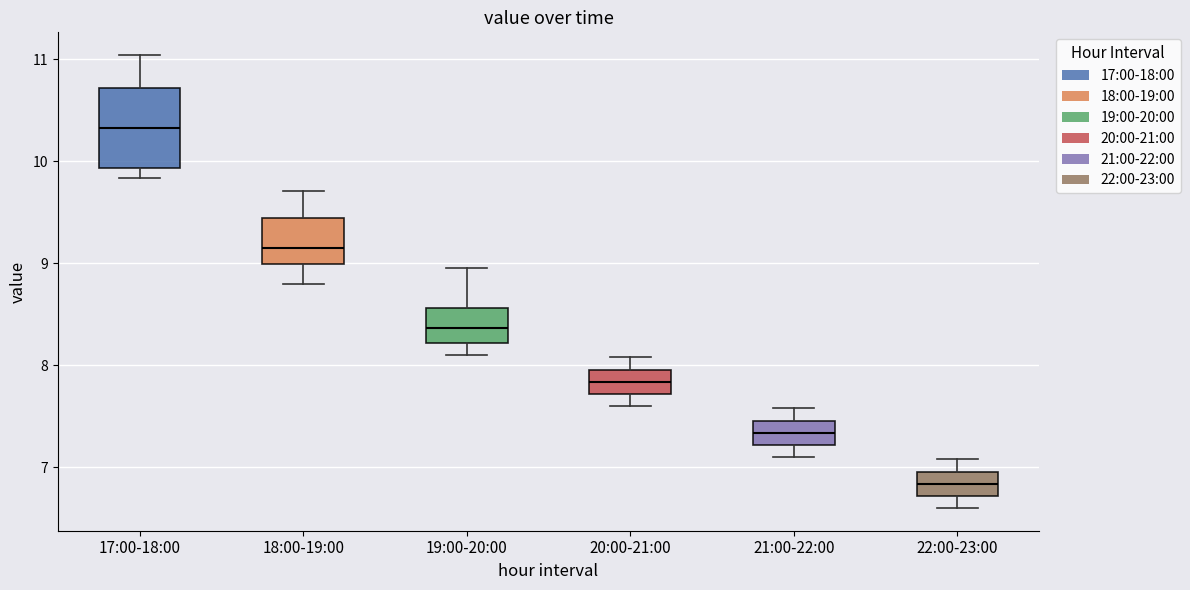

Reading left to right, transcribe this box plot: for each box, give where its median line is, the range the box spans, and where its two whiskers end, as read against the y-axis. The values are not printed on the chart, so give them approximately, as read against the axis.

17:00-18:00: median 10.3, box 9.9 to 10.7, whiskers 9.8 to 11.0
18:00-19:00: median 9.2, box 9.0 to 9.4, whiskers 8.8 to 9.7
19:00-20:00: median 8.4, box 8.2 to 8.6, whiskers 8.1 to 9.0
20:00-21:00: median 7.8, box 7.7 to 8.0, whiskers 7.6 to 8.1
21:00-22:00: median 7.3, box 7.2 to 7.5, whiskers 7.1 to 7.6
22:00-23:00: median 6.8, box 6.7 to 7.0, whiskers 6.6 to 7.1